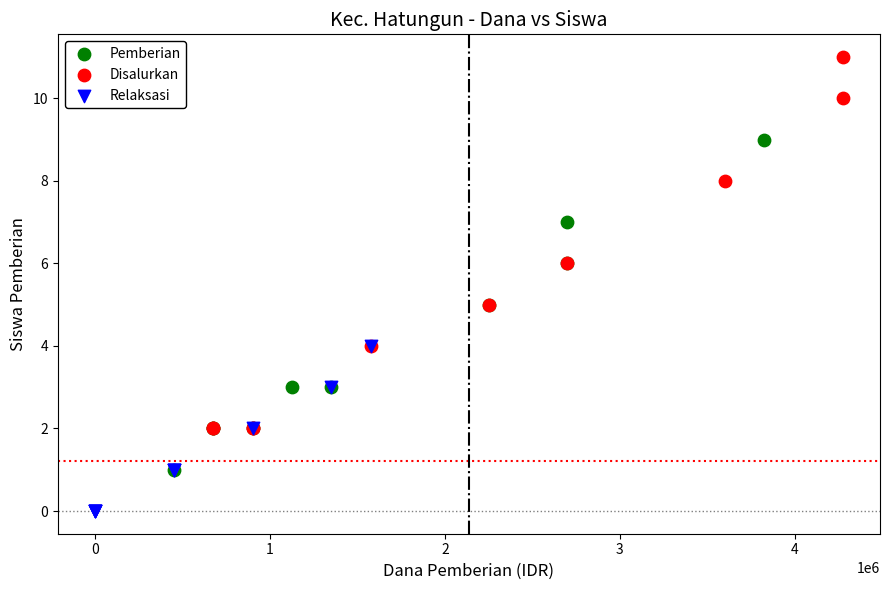

Which series has the largest Y range (max minus min)?

Disalurkan